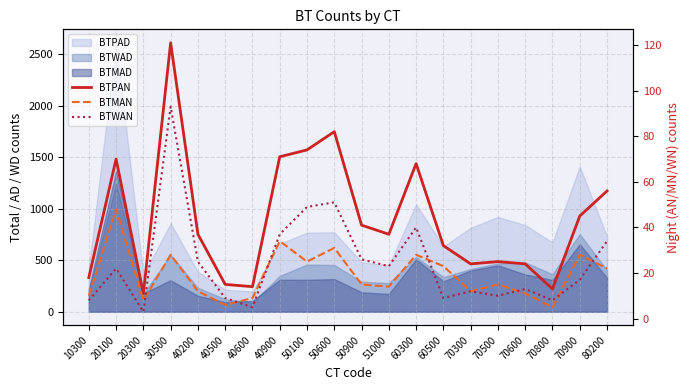

What is the sum of all BTWAN values?

494